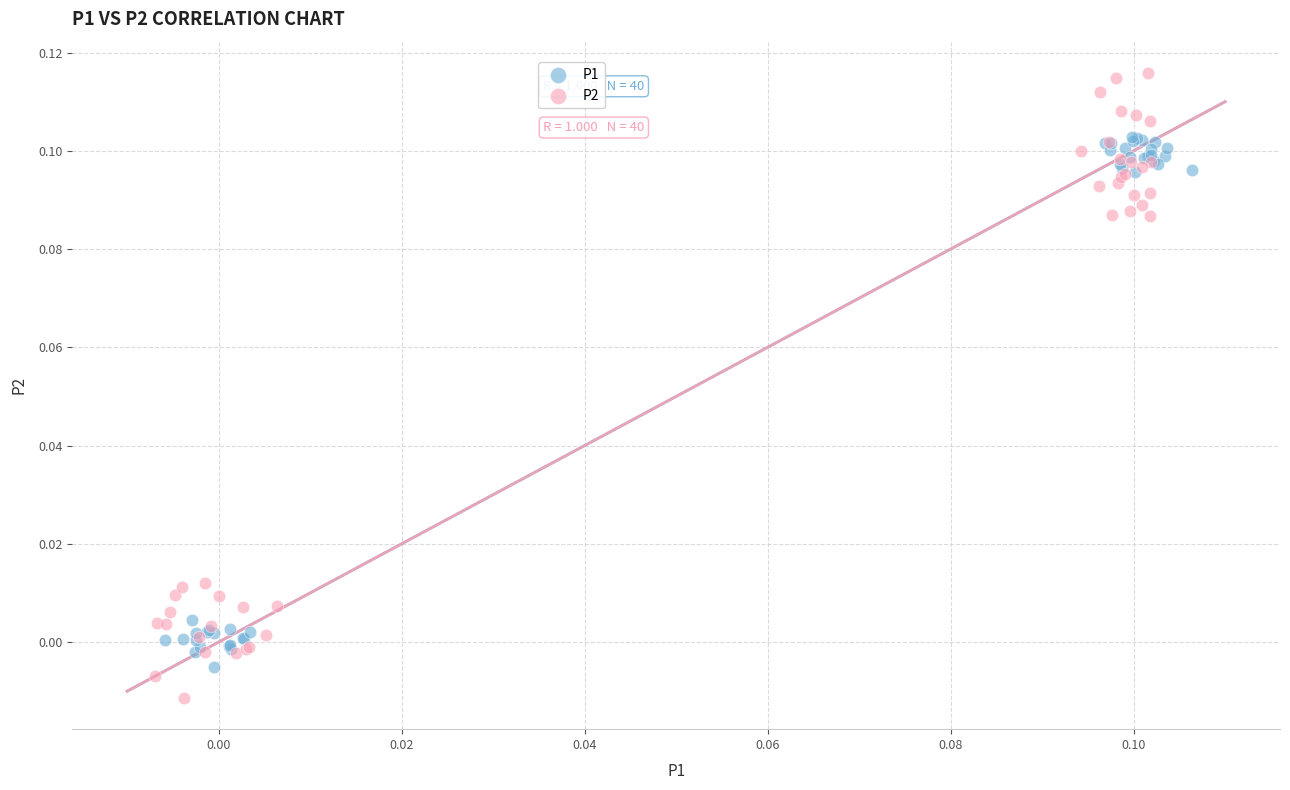

Which series reaches the maximum Y coordinate?

P2